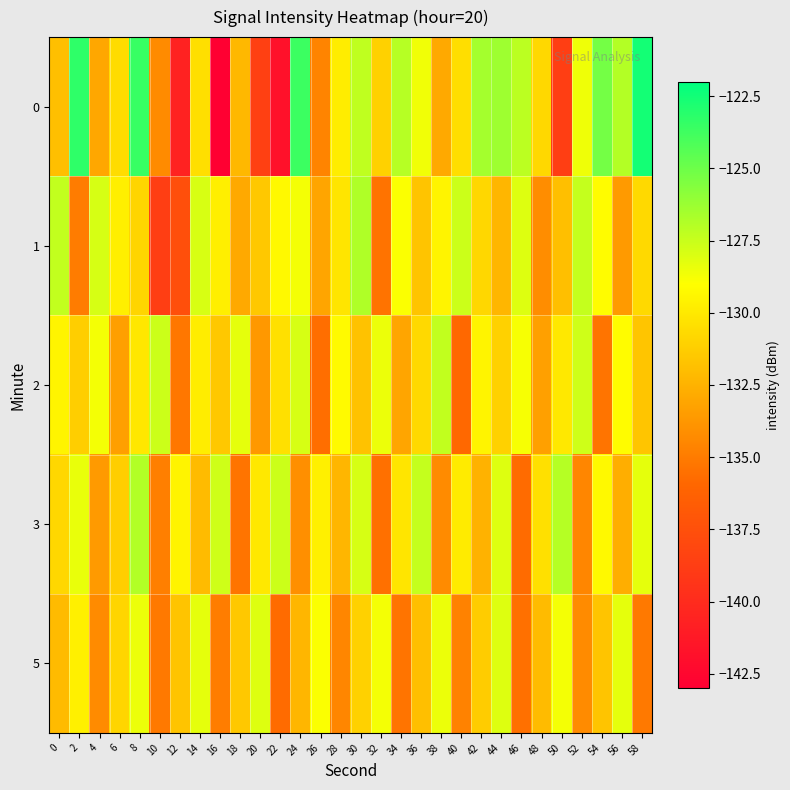

What is the total value across all series at 4?

-657.5